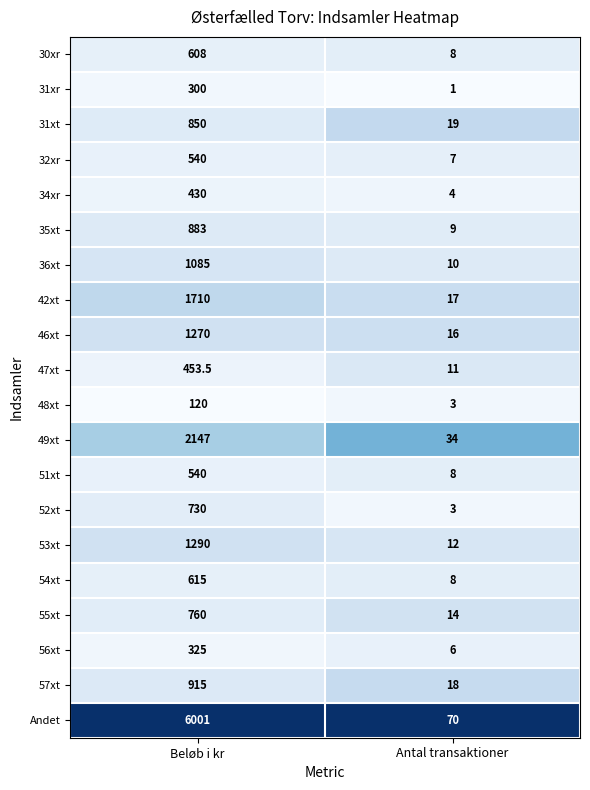

Where is Andet nearest to the value 3035?

Antal transaktioner